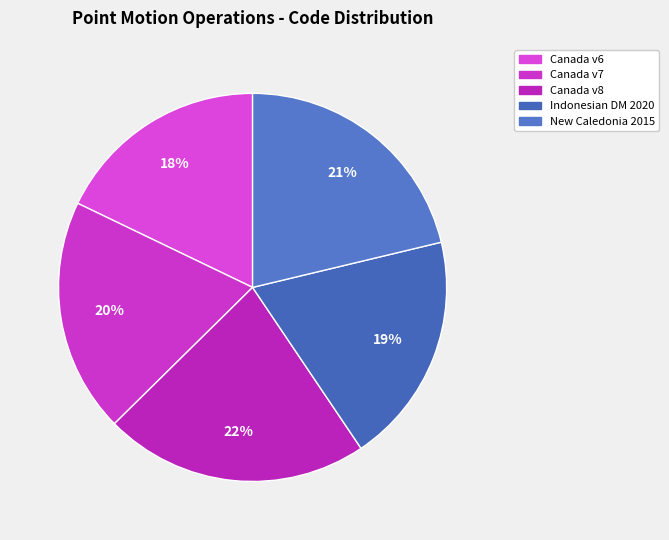

How many slices are in this pie chart?

5